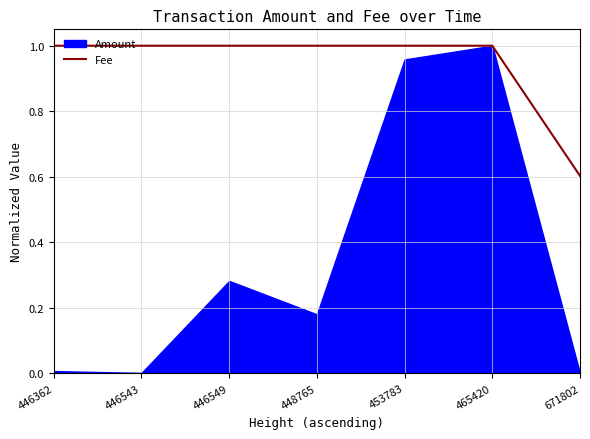

How many values are between 1 and 2?

6